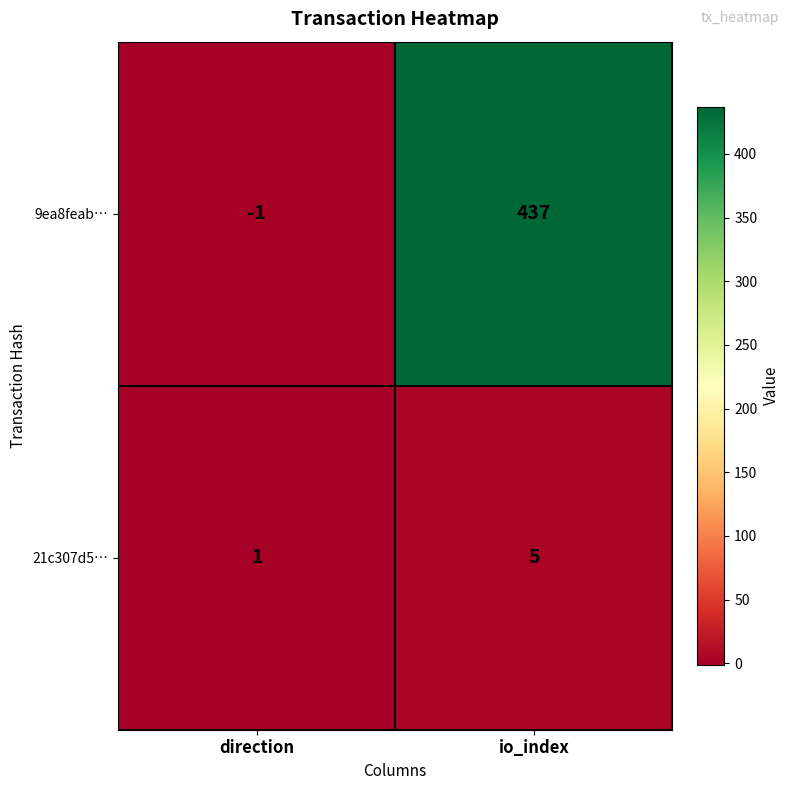

Reading left to right, what are all the values shown in this chart?

9ea8feab…: direction=-1	io_index=437
21c307d5…: direction=1	io_index=5